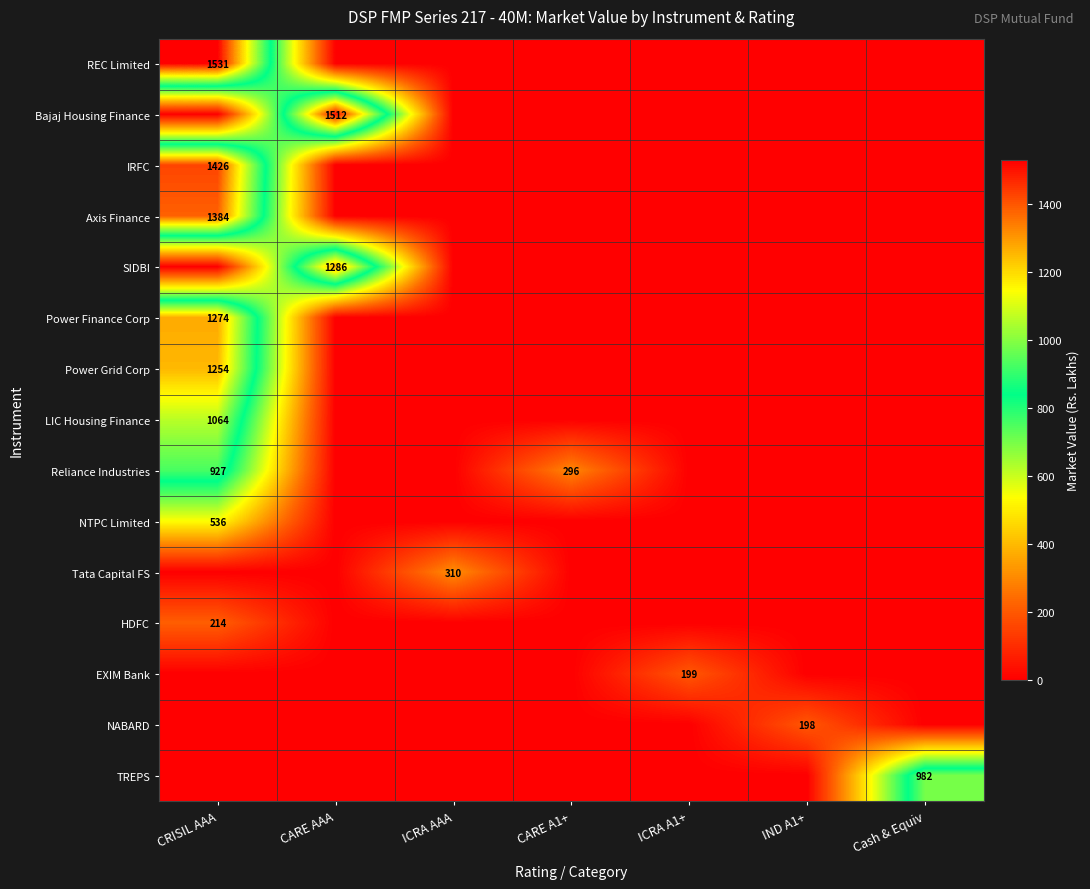

List the labels in order of EXIM Bank value, smallest first.

CRISIL AAA, CARE AAA, ICRA AAA, CARE A1+, IND A1+, Cash & Equiv, ICRA A1+